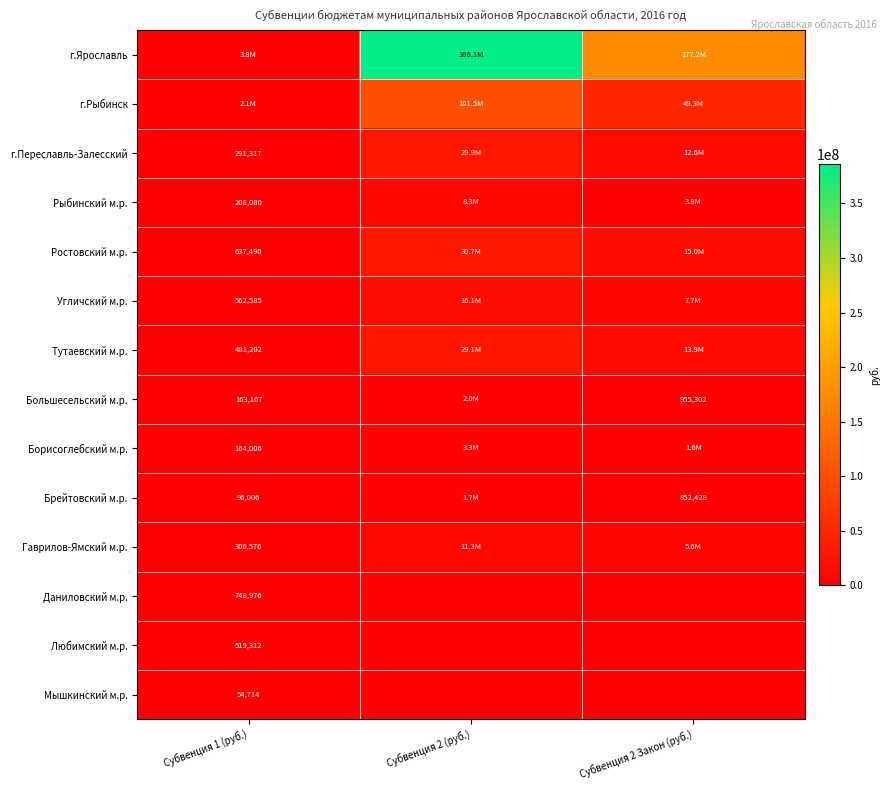

How many data points does each series have?

3